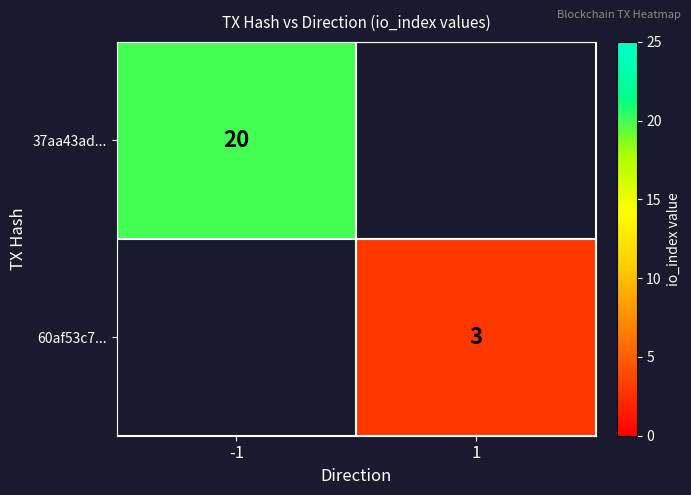

Is the value of 60af53c7... at 1 greater than the value of 37aa43ad... at -1?

No